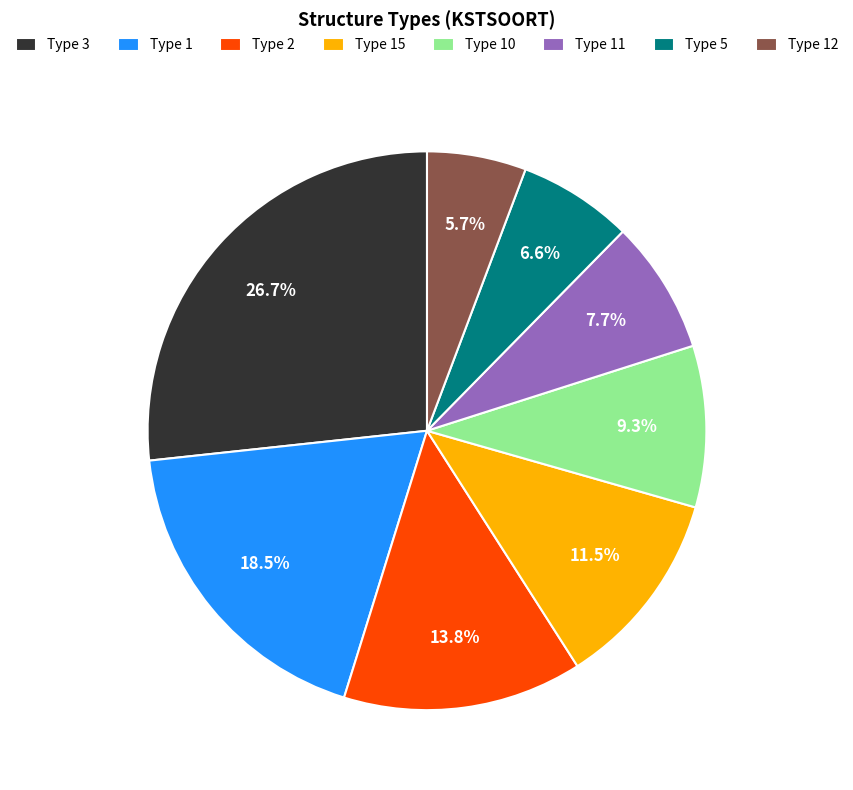

Which has a higher value, Type 11 or Type 2?

Type 2